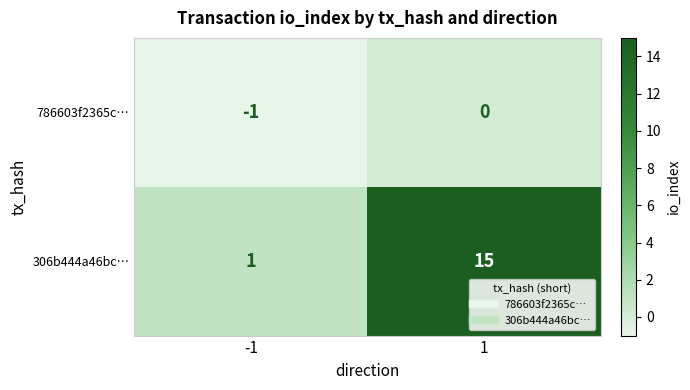

What is the average value of the 306b444a46bc… series?

8